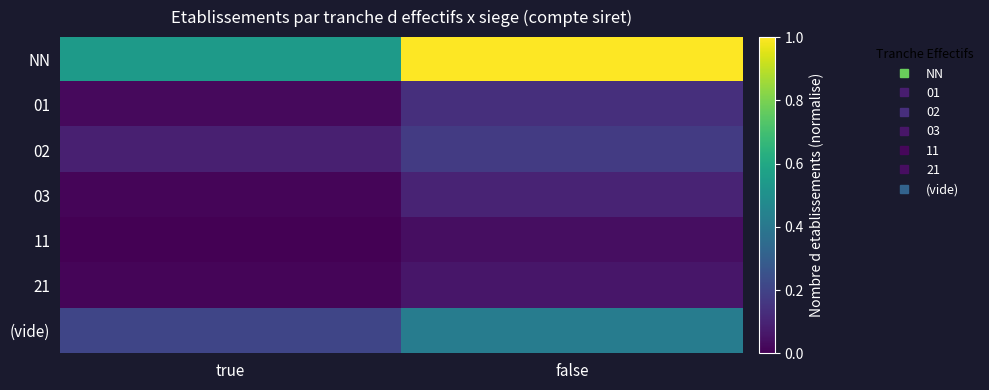

Reading left to right, transcribe all the data shown in this chart.

NN: true=0.5	false=1.0
01: true=0.0	false=0.1
02: true=0.1	false=0.2
03: true=0.0	false=0.1
11: true=0.0	false=0.0
21: true=0.0	false=0.1
(vide): true=0.2	false=0.4